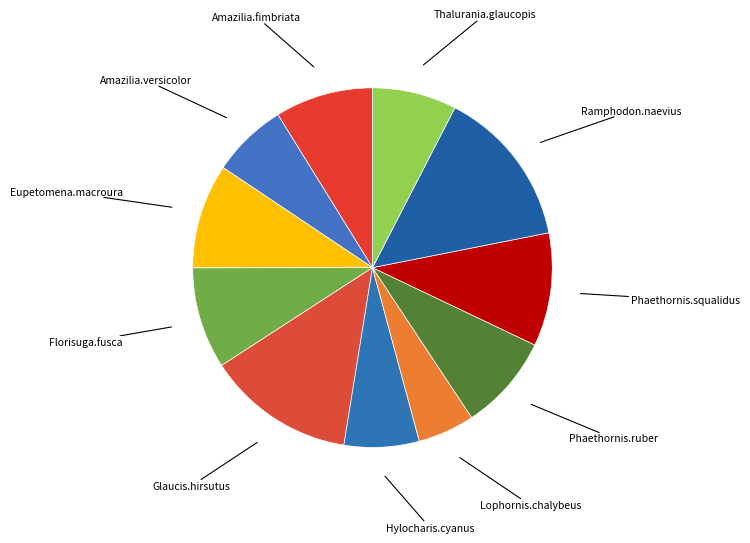

Is the sum of Thalurania.glaucopis and Glaucis.hirsutus greater than half?

No